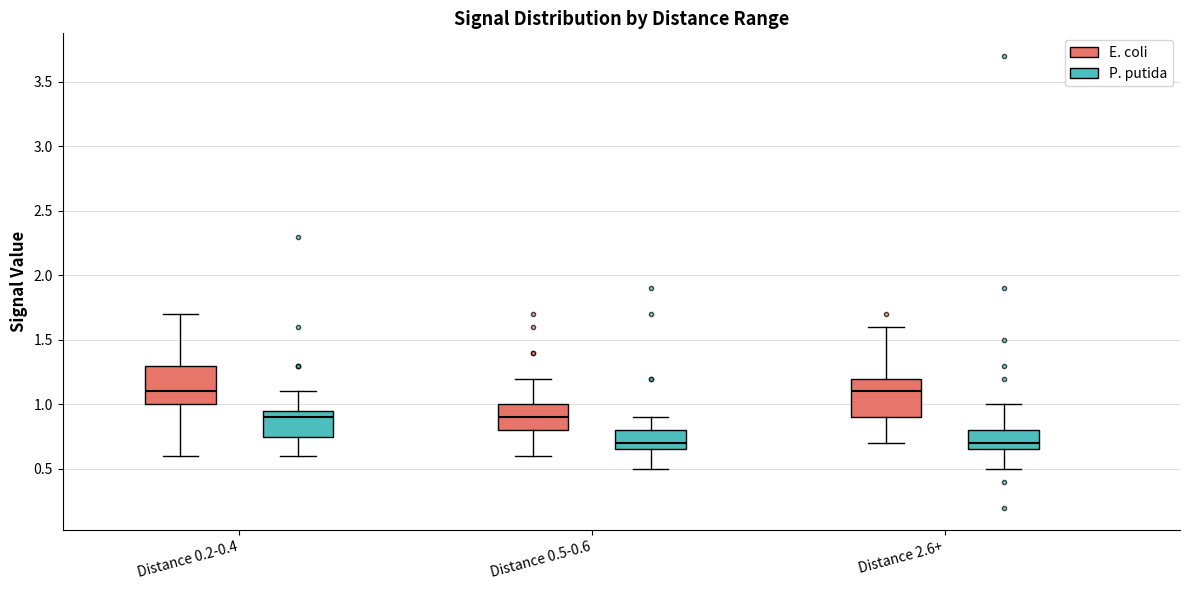

Reading left to right, read every box against the y-axis: the position of its median line, the range the box covers, and the ends of its whiskers. The values are not printed on the chart, so give them approximately, as read against the axis.

Distance 0.2-0.4 (E. coli): median 1.10, box 1.00 to 1.30, whiskers 0.60 to 1.70
Distance 0.2-0.4 (P. putida): median 0.90, box 0.75 to 0.95, whiskers 0.60 to 1.10
Distance 0.5-0.6 (E. coli): median 0.90, box 0.80 to 1.00, whiskers 0.60 to 1.20
Distance 0.5-0.6 (P. putida): median 0.70, box 0.65 to 0.80, whiskers 0.50 to 0.90
Distance 2.6+ (E. coli): median 1.10, box 0.90 to 1.20, whiskers 0.70 to 1.60
Distance 2.6+ (P. putida): median 0.70, box 0.65 to 0.80, whiskers 0.50 to 1.00